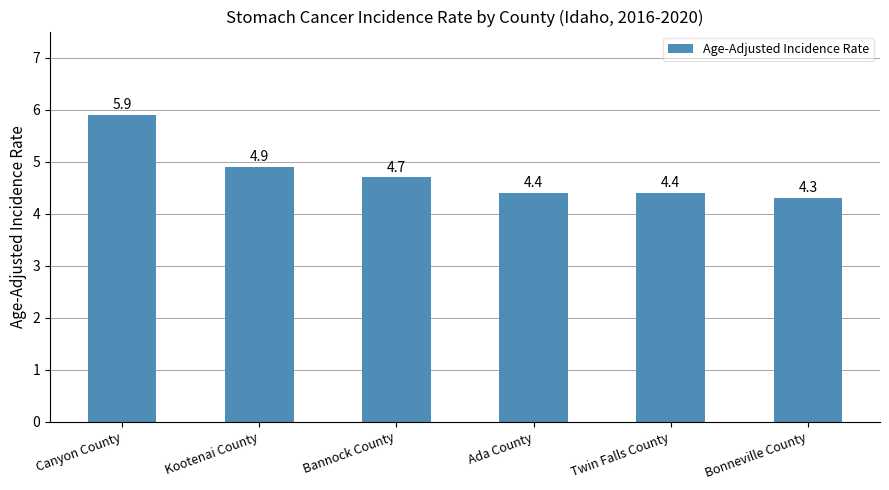

What is the label of the 5th bar from the left?

Twin Falls County